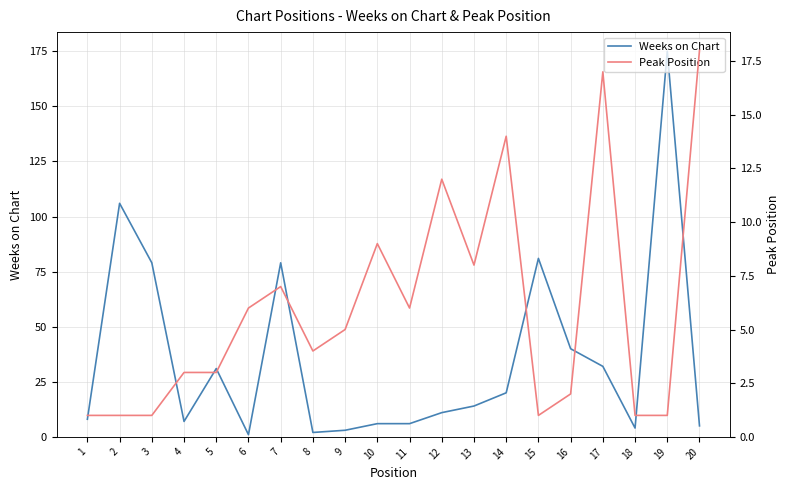

At which label is Weeks on Chart closest to 88?

15